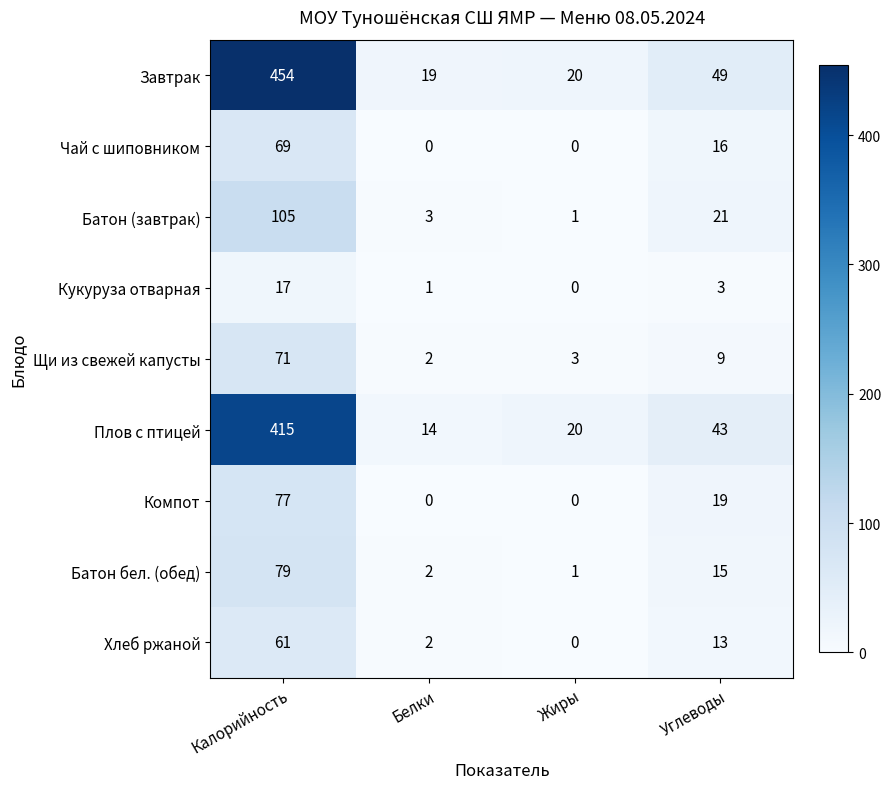

True or false: Чай с шиповником has a value of 38 at Жиры.

False